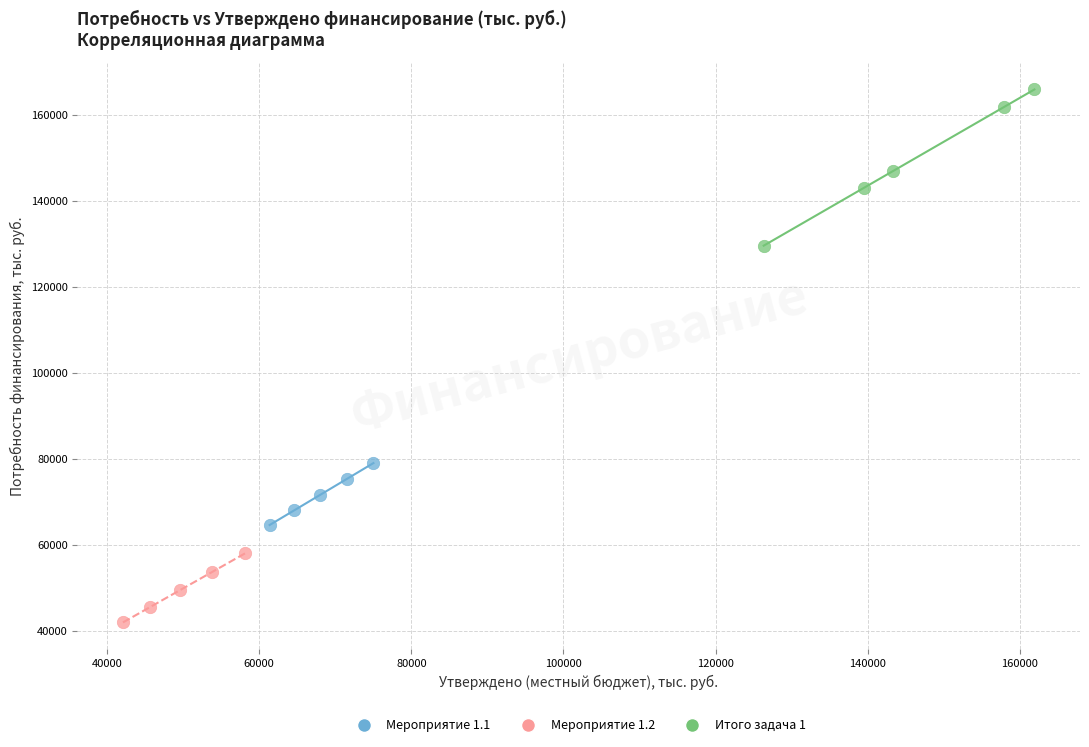

Which series has the widest spread of Y values?

Итого задача 1